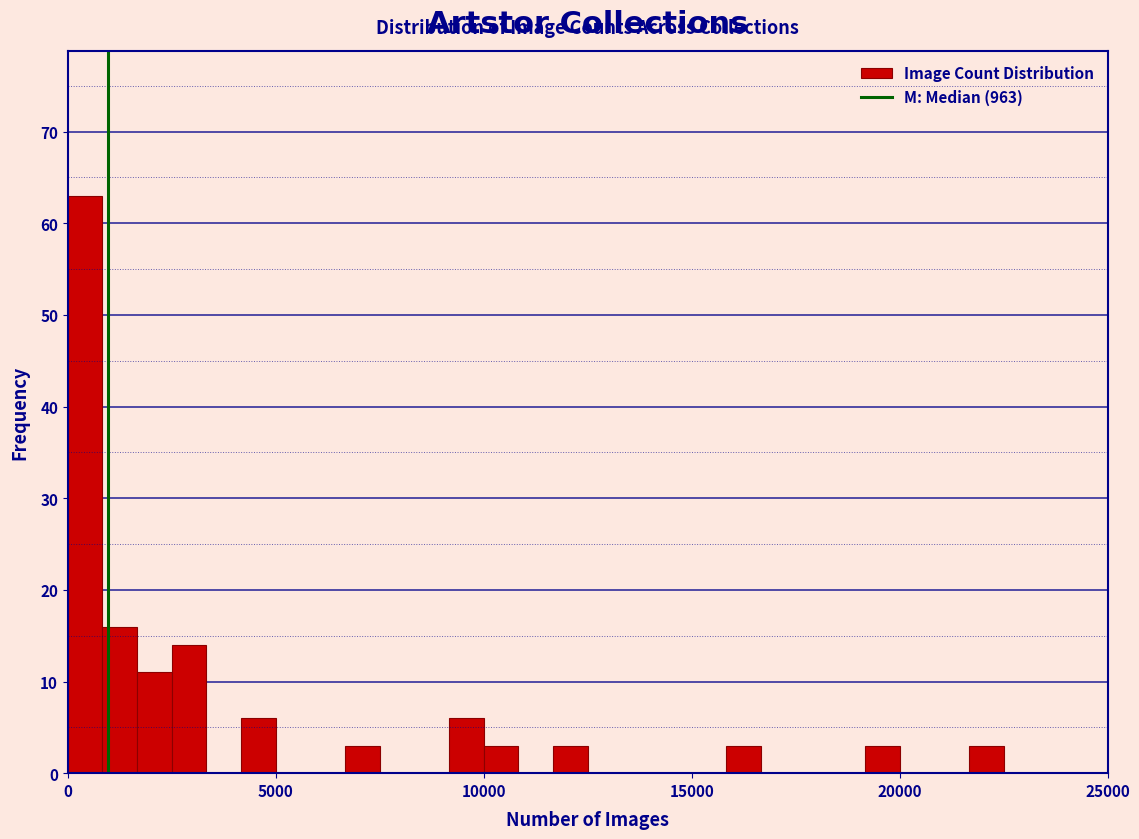

Around what value on the x-axis is the tallest bar? Give the approximate position of its centre, as read against the axis.

500